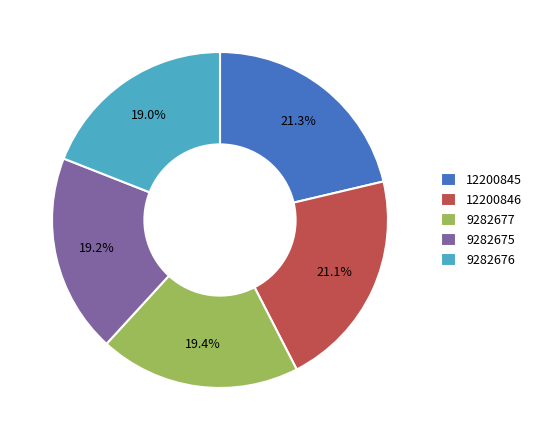

How many slices are in this pie chart?

5